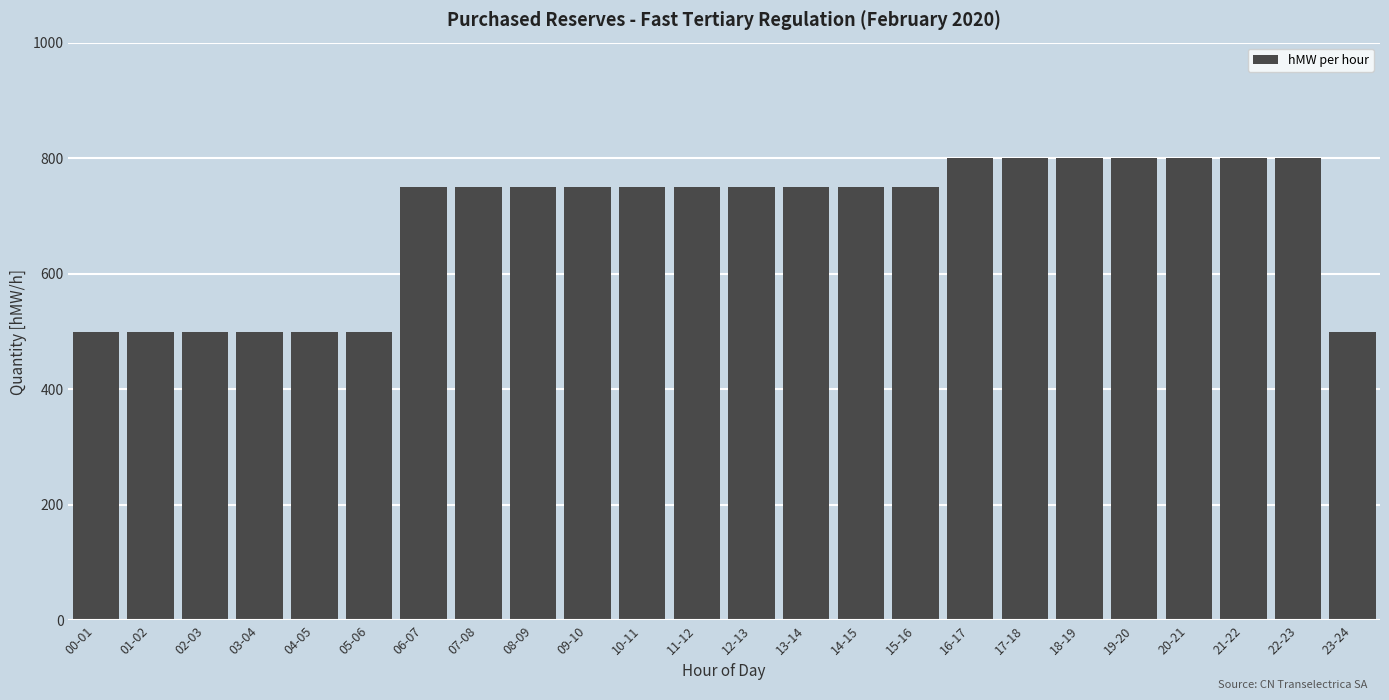

Reading left to right, what are all the values shown in this chart?

500	500	500	500	500	500	750	750	750	750	750	750	750	750	750	750	800	800	800	800	800	800	800	500